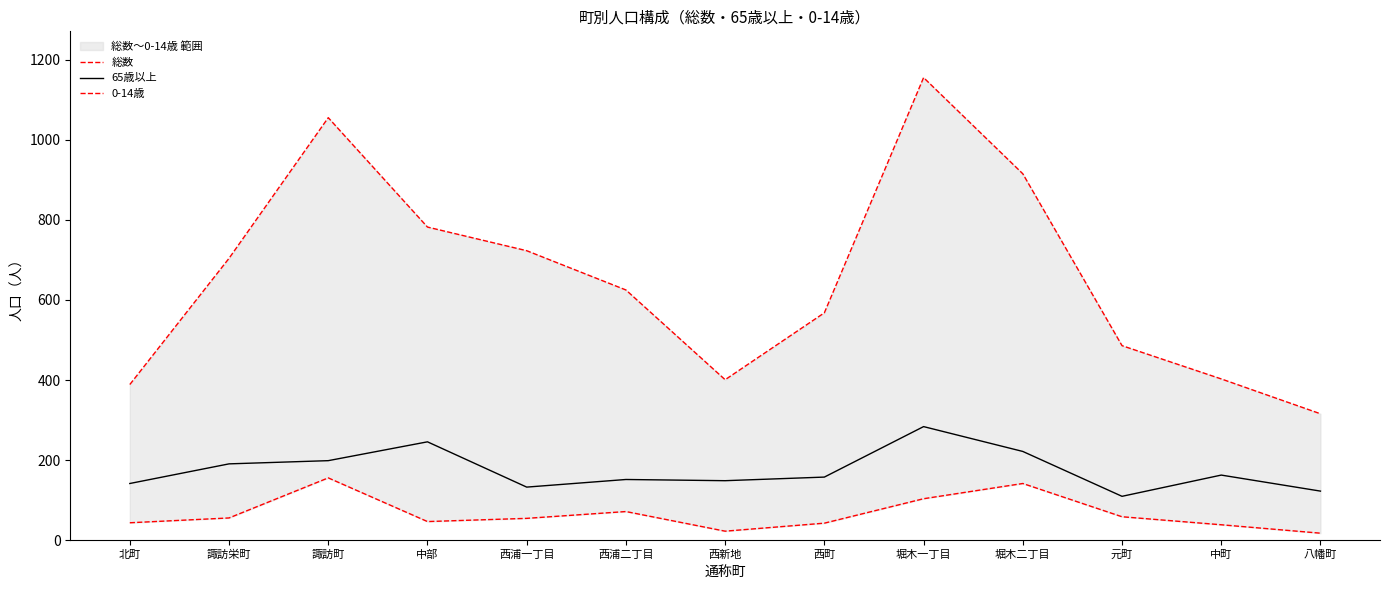

In 総数, how many points are lower than both neighbors (excluding endpoints)?

1